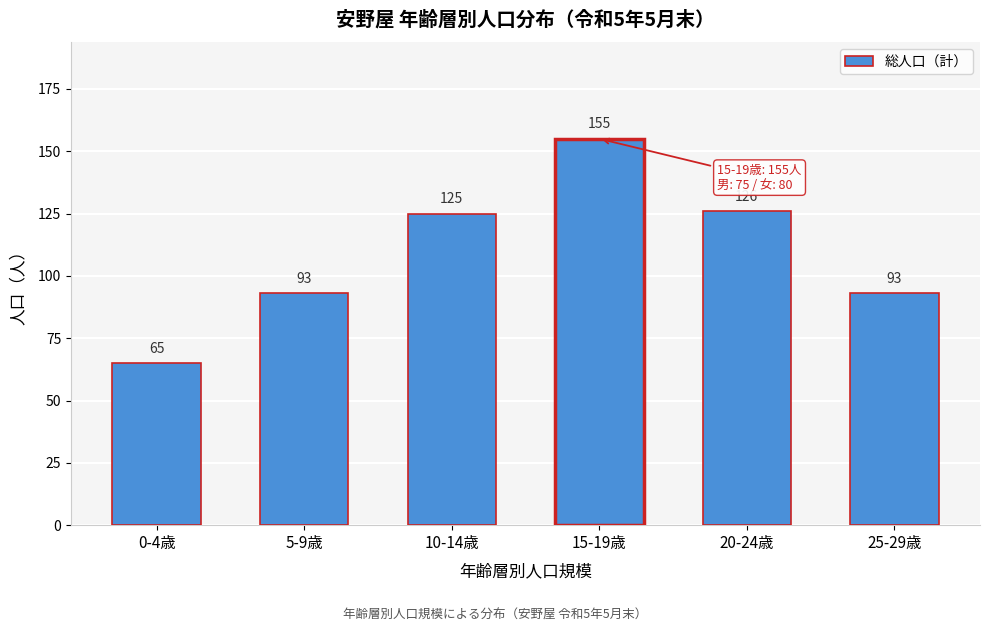

Reading left to right, extract all data points from this chart.

65	93	125	155	126	93